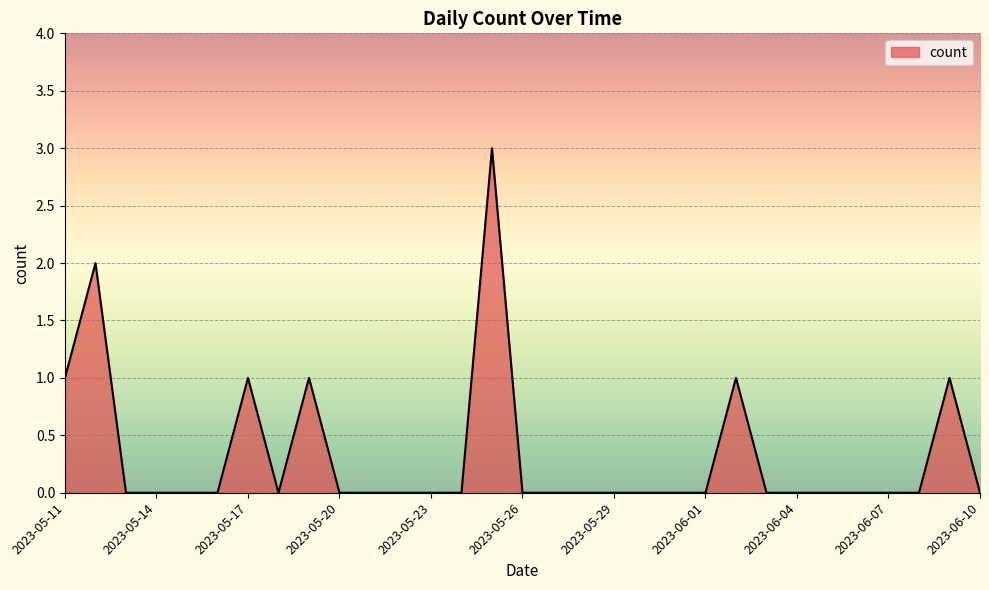

What is the maximum value shown in the chart?

3